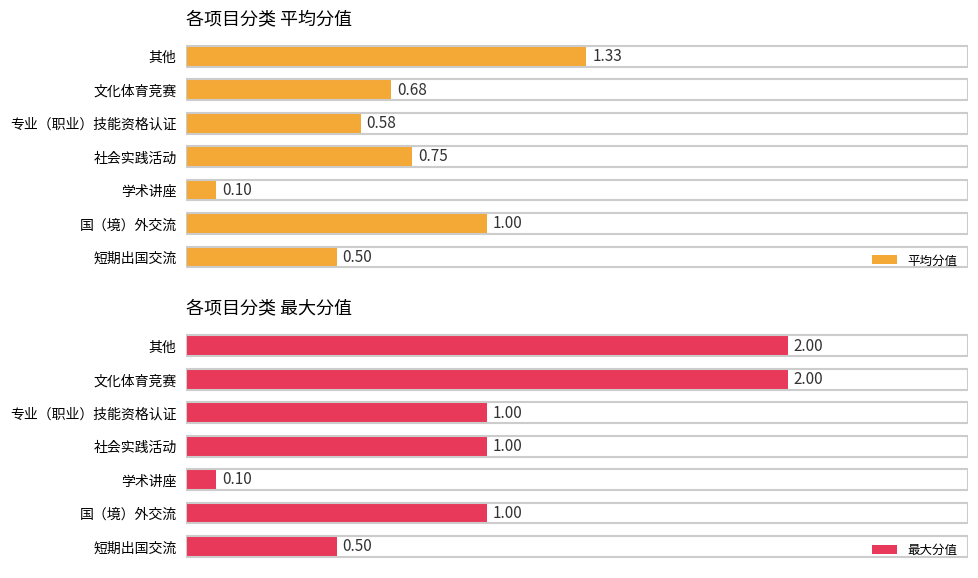

How many groups of bars are there?

7